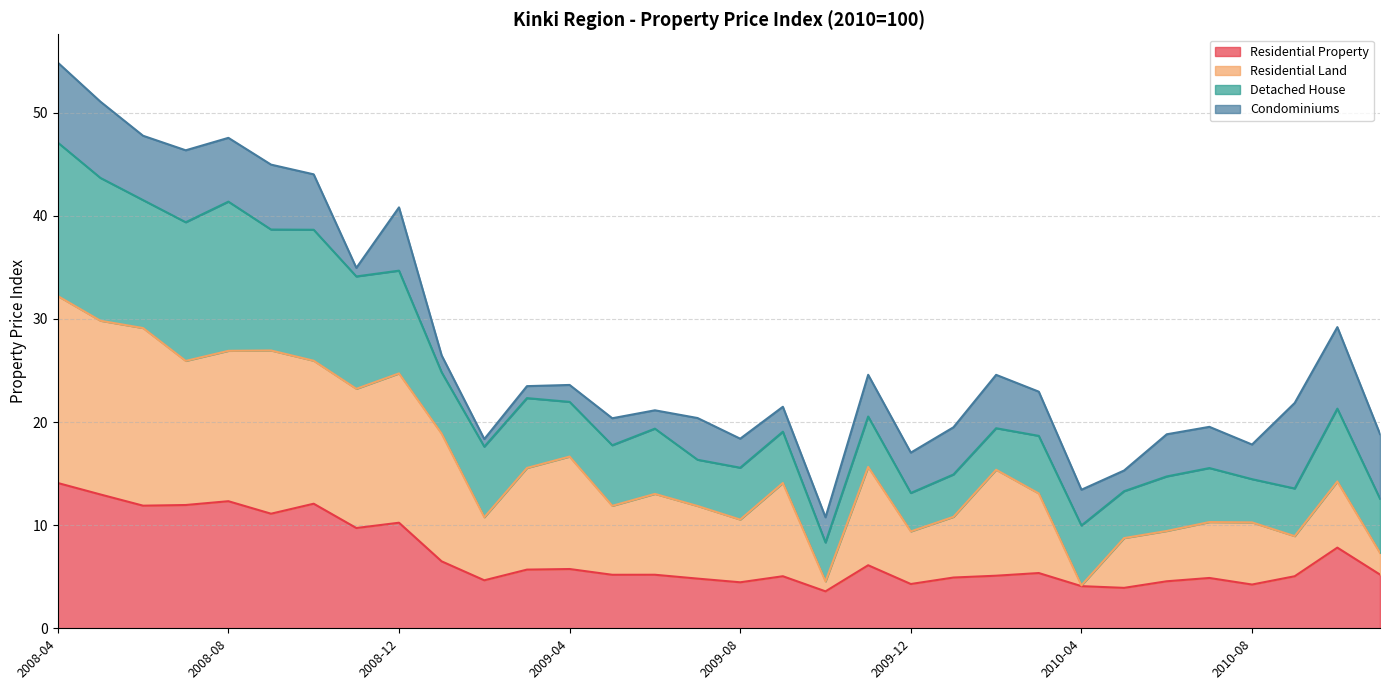

What is the lowest value of the Residential Property series?

3.6